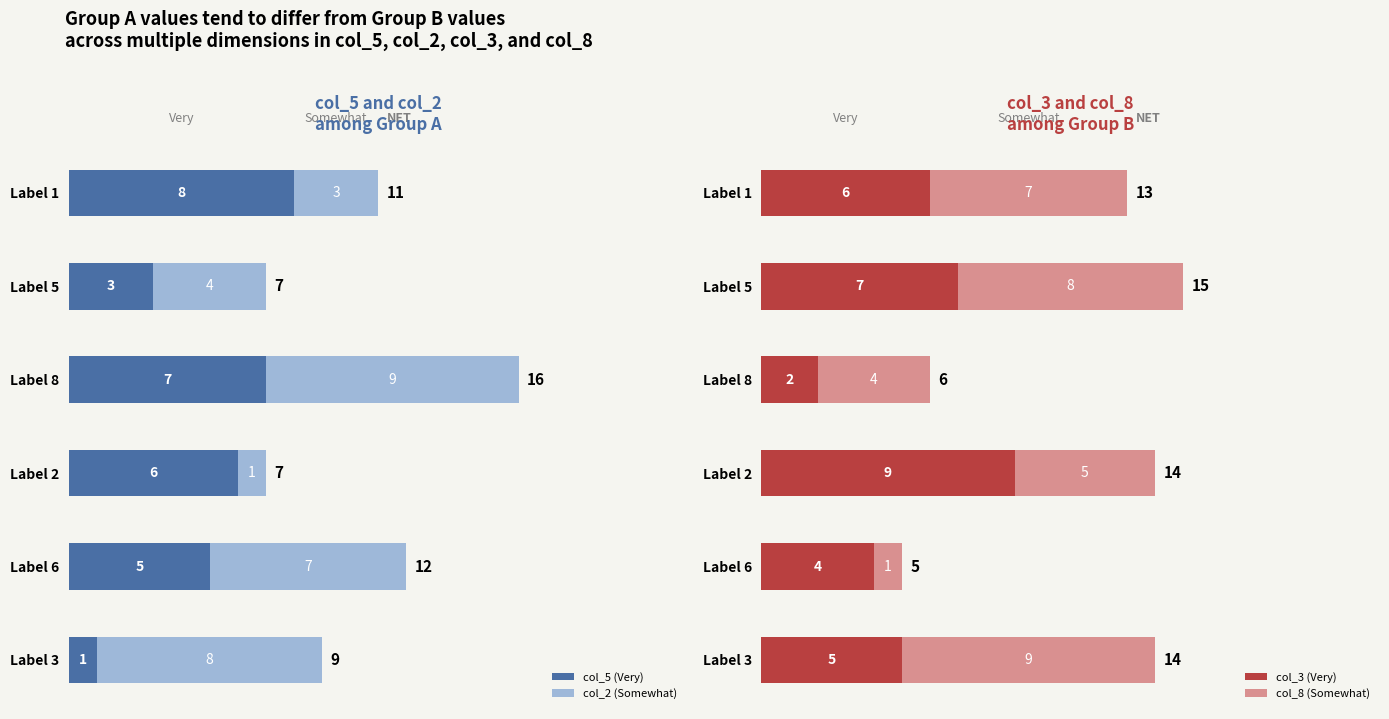

How many values in the col_3 series exceed 6?

2